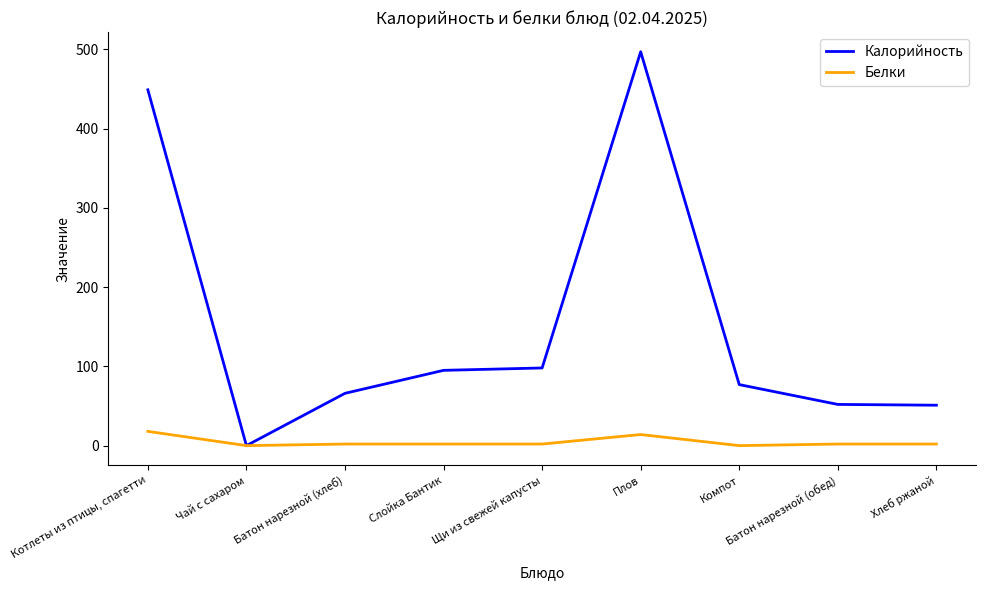

Where does the Калорийность series first go above 77?

Котлеты из птицы, спагетти